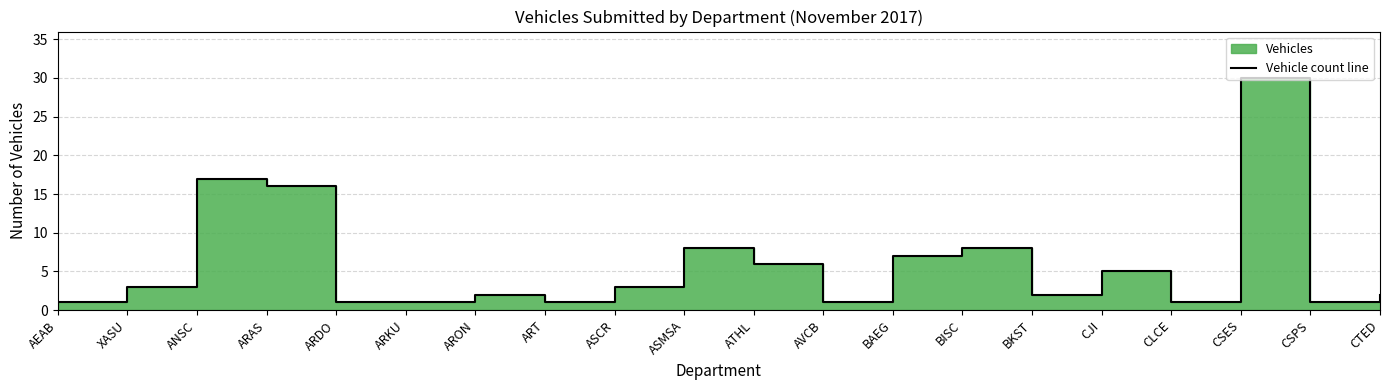

Where does the data first go above 3?

ANSC